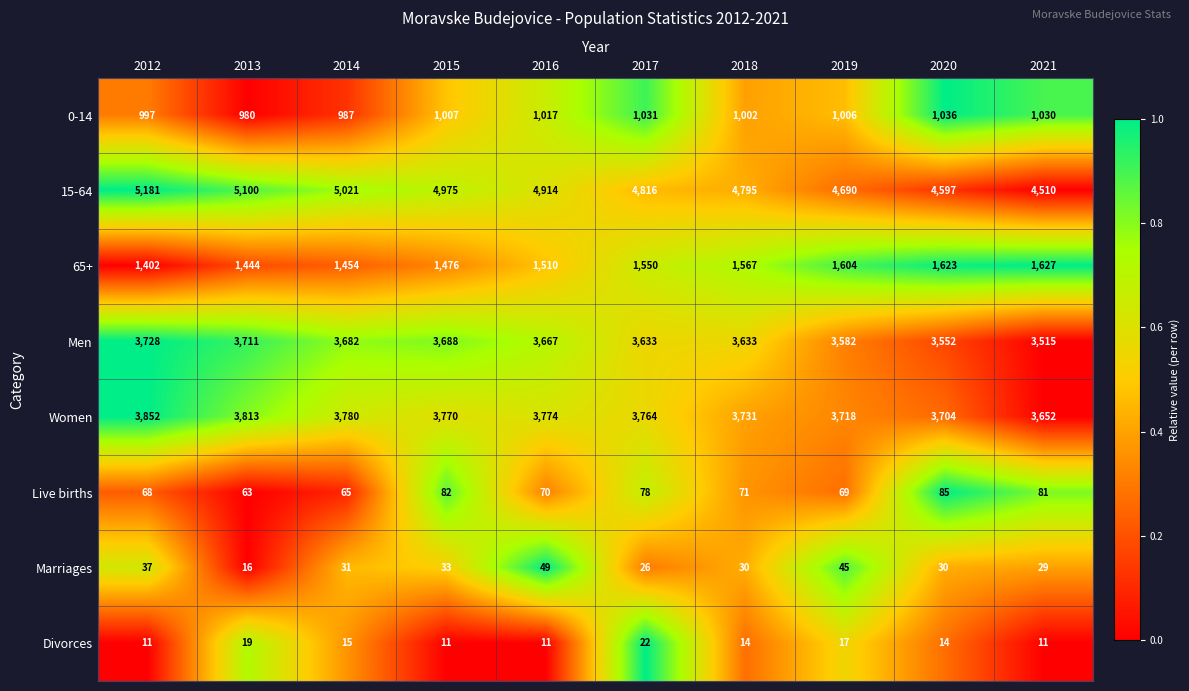

Which series has the widest spread of values?

15-64